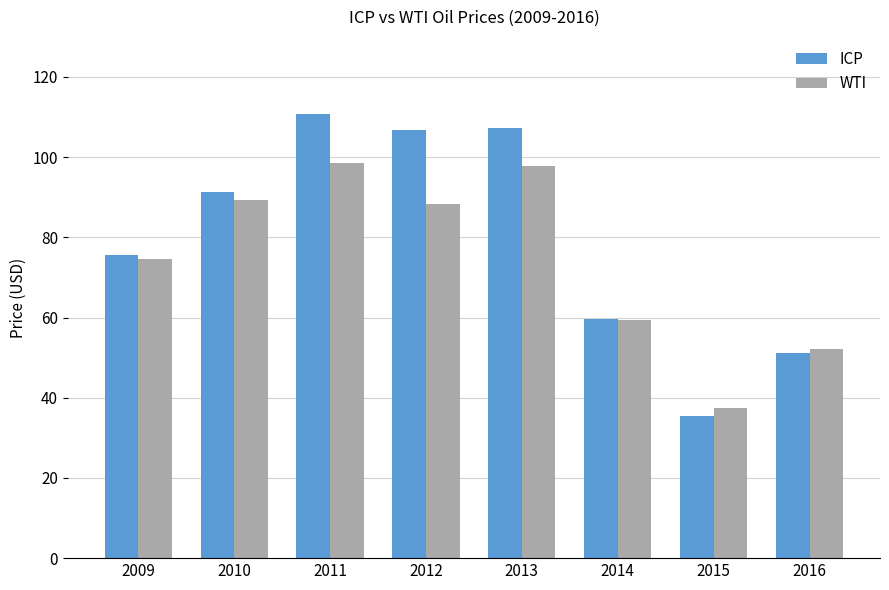

The value of ICP at 2016 is 51.1. True or false?

True